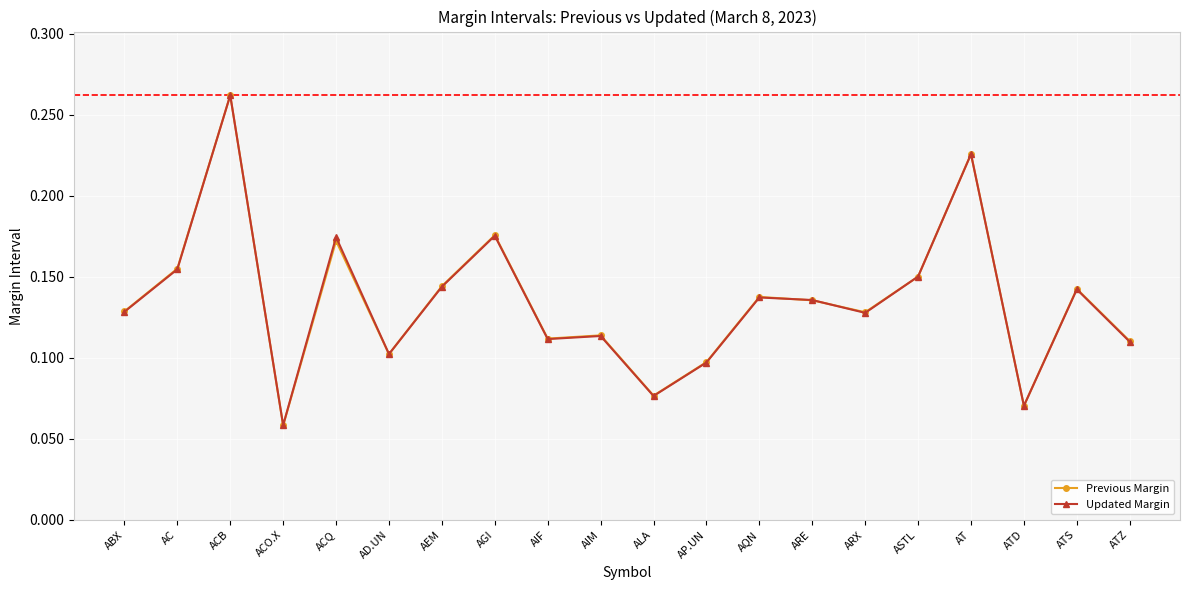

Is the value of Updated Margin at AIF greater than the value of Previous Margin at AP.UN?

Yes